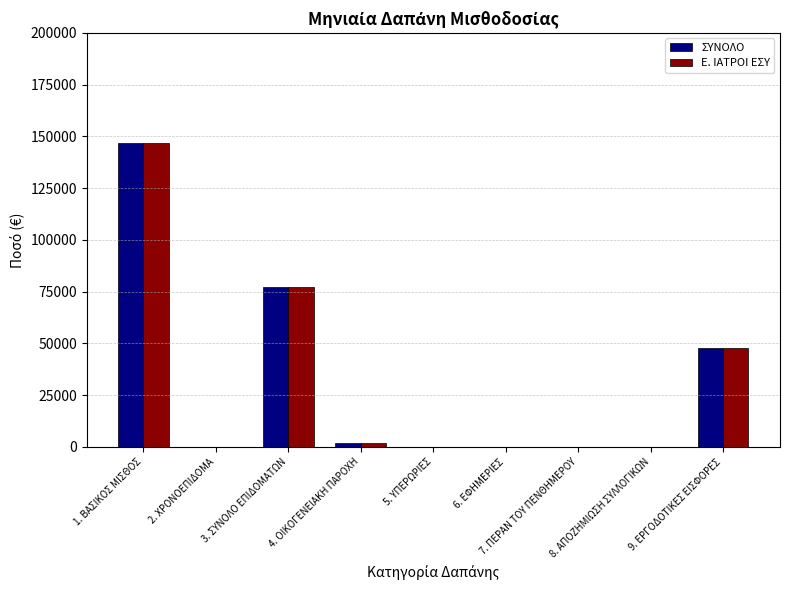

What is the maximum value shown in the chart?

146770.0